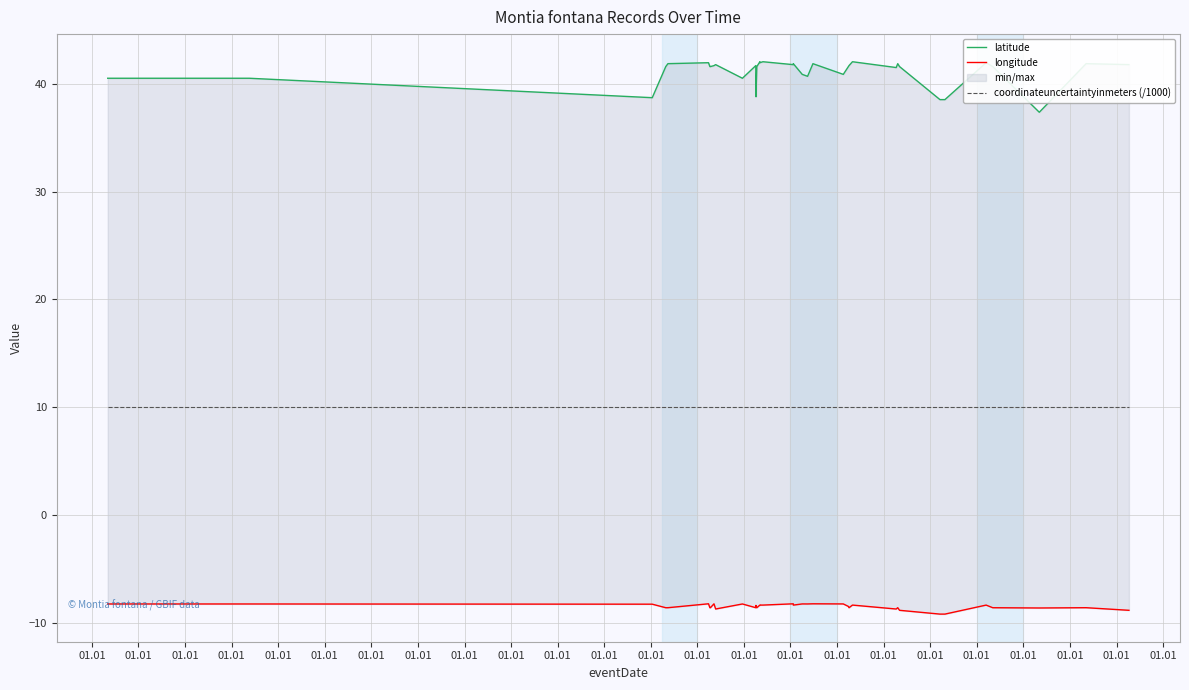

Does the chart have visible grid lines?

Yes